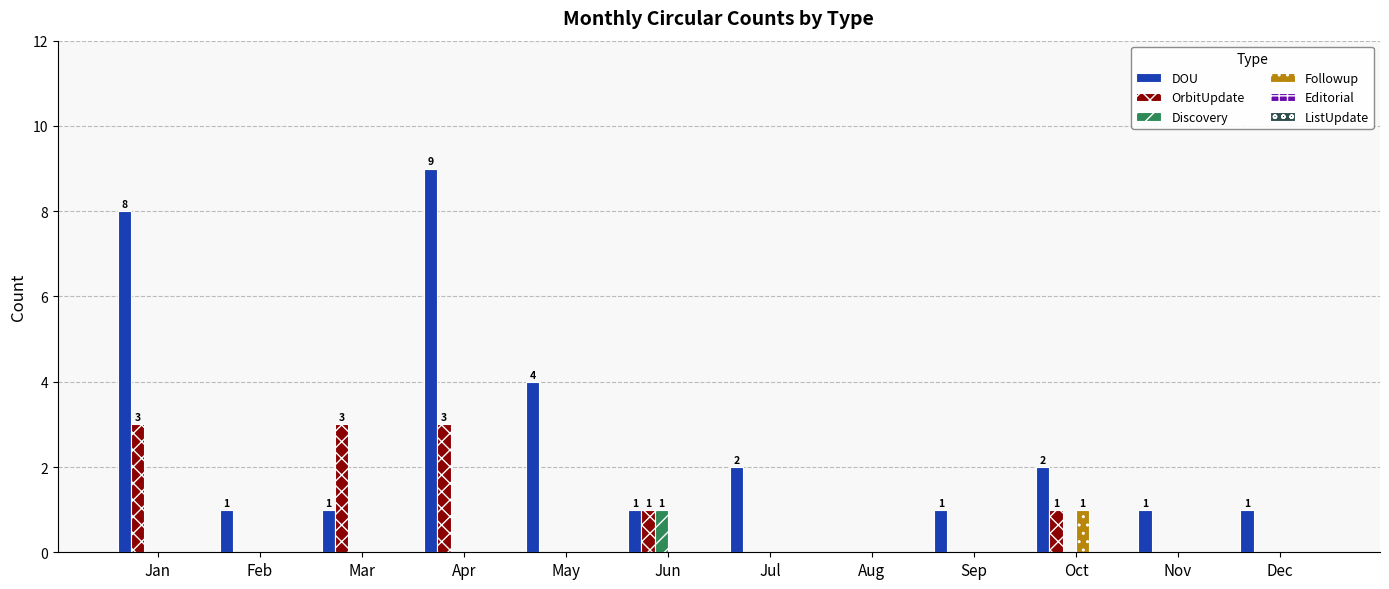

How many groups of bars are there?

12